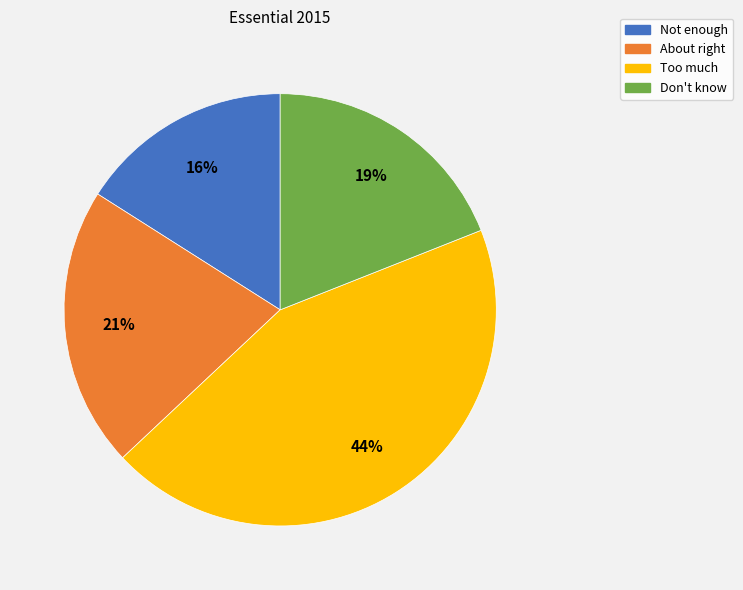

True or false: Don't know accounts for 6% of the total.

False